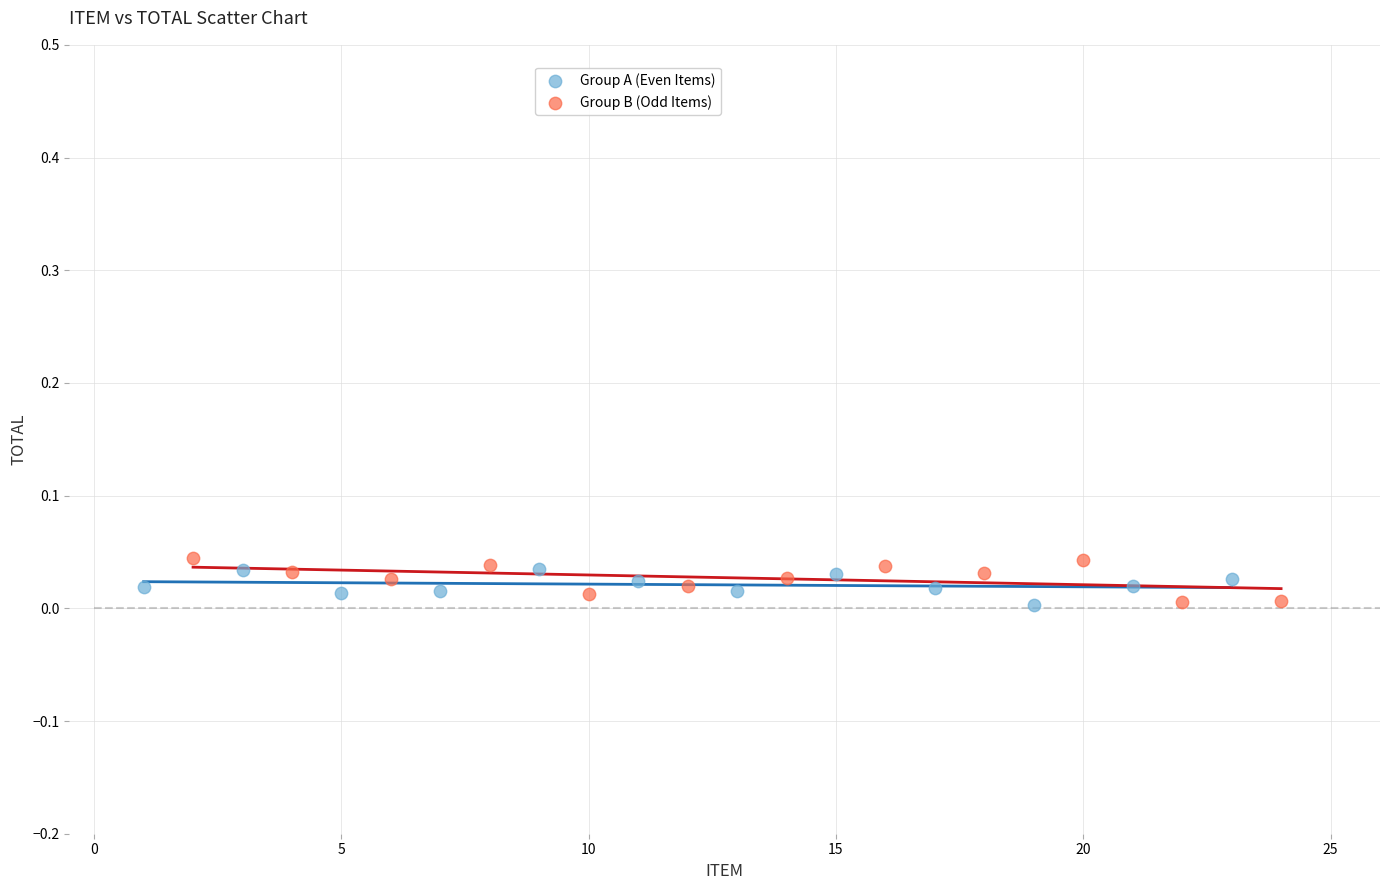

What are all the series names shown in the legend?

Group A (Even Items), Group B (Odd Items)